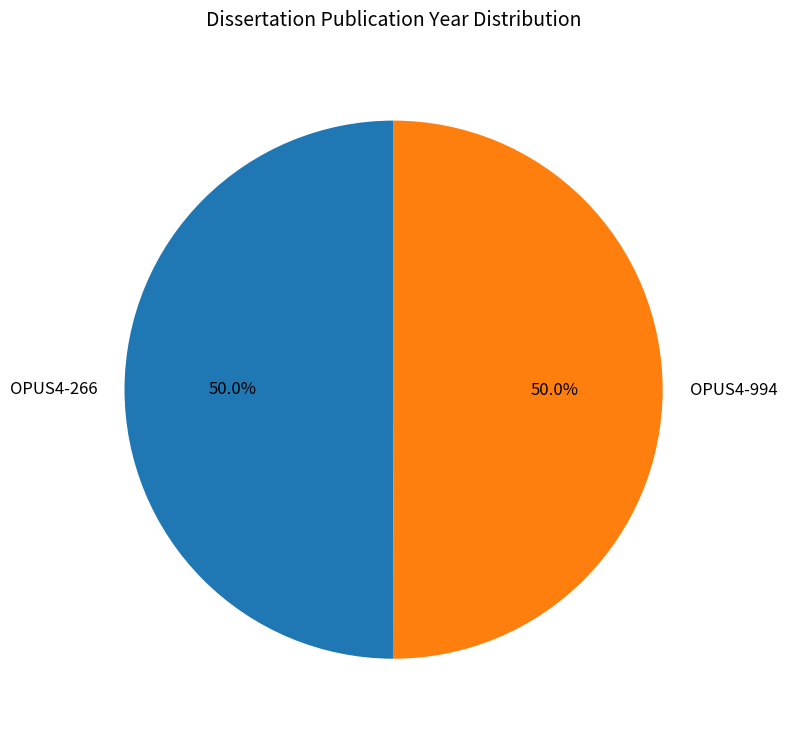

Combined, what portion of the pie is OPUS4-994 and OPUS4-266?

100.0%